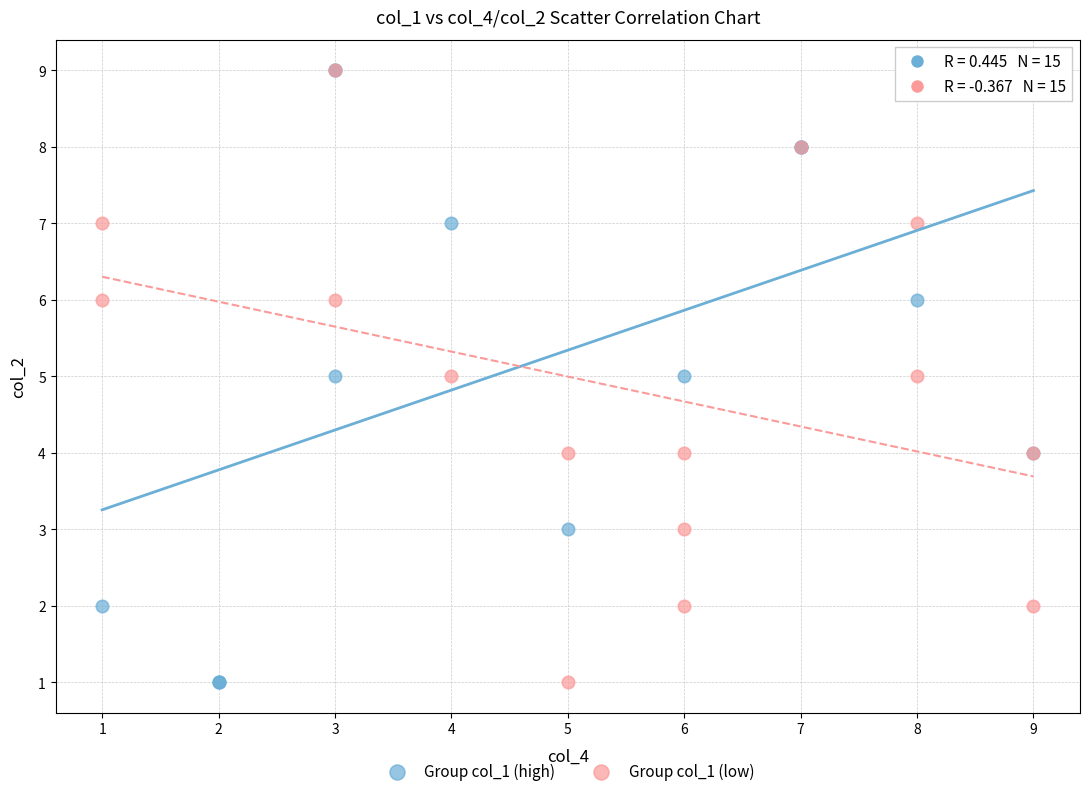

What are all the series names shown in the legend?

Group col_1 (high), Group col_1 (low)